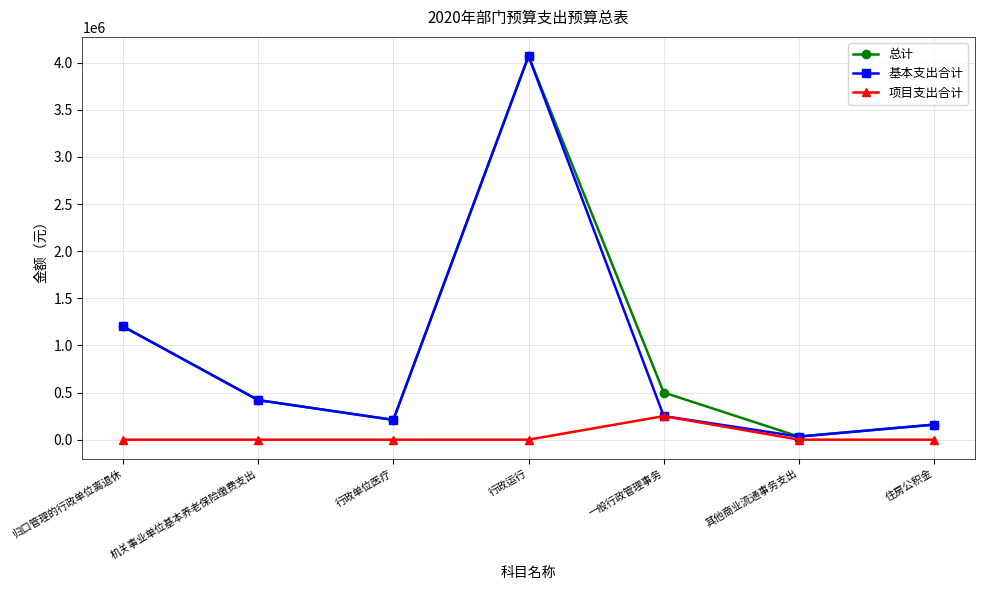

Is the value of 基本支出合计 at 一般行政管理事务 greater than the value of 总计 at 行政运行?

No